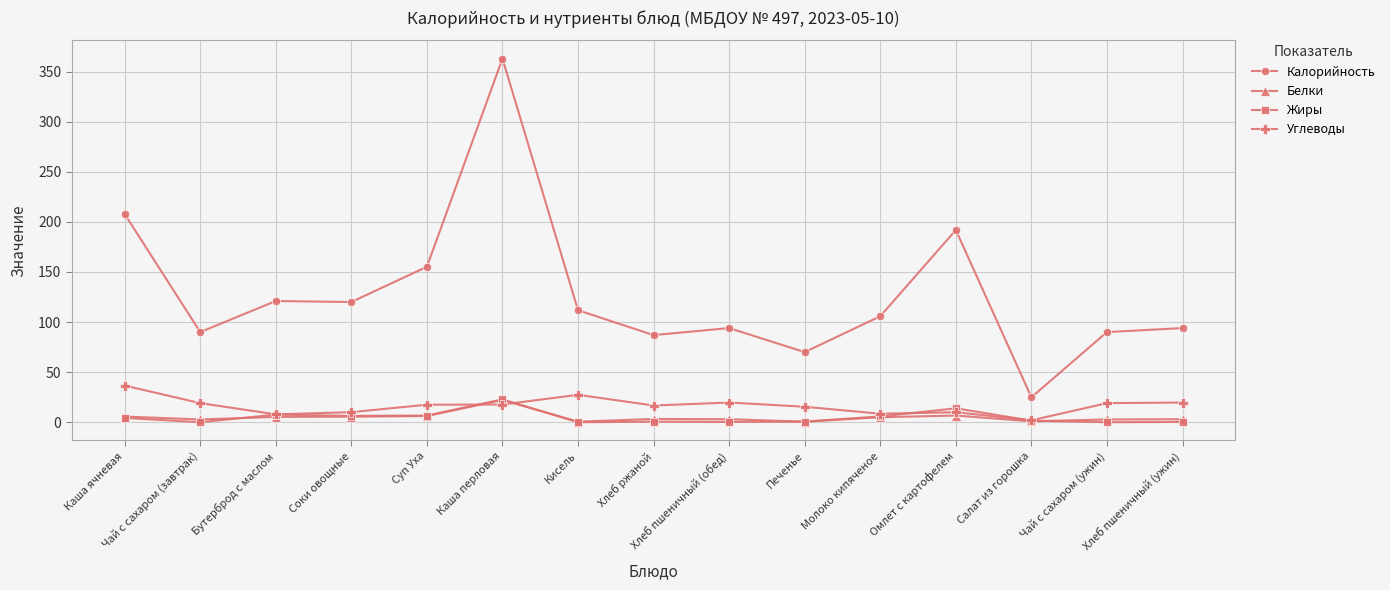

At which category does Калорийность reach its first local valley?

Чай с сахаром (завтрак)